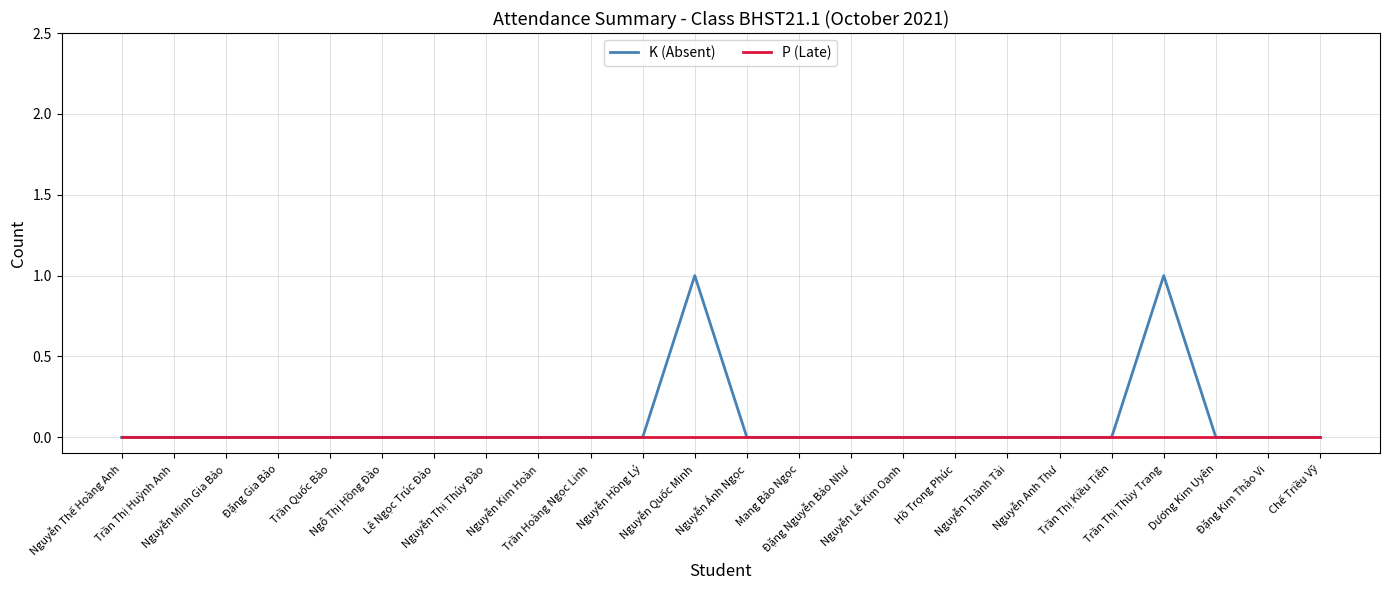

List the series in order of their peak value, lowest first.

P (Late), K (Absent)